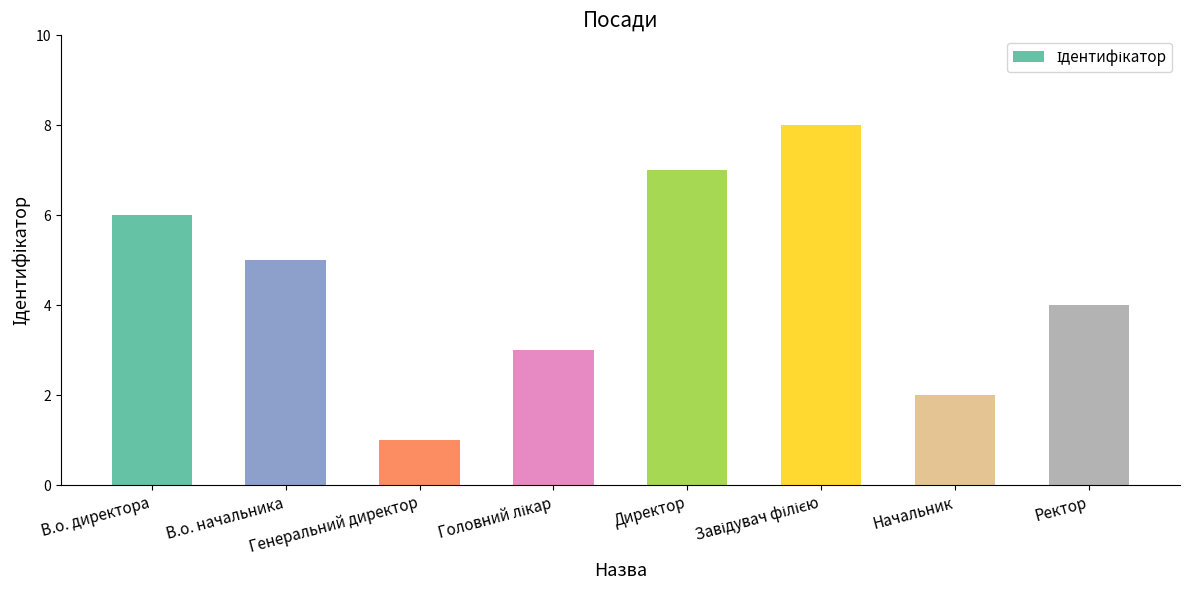

Is it true that the value at Начальник is 2?

True